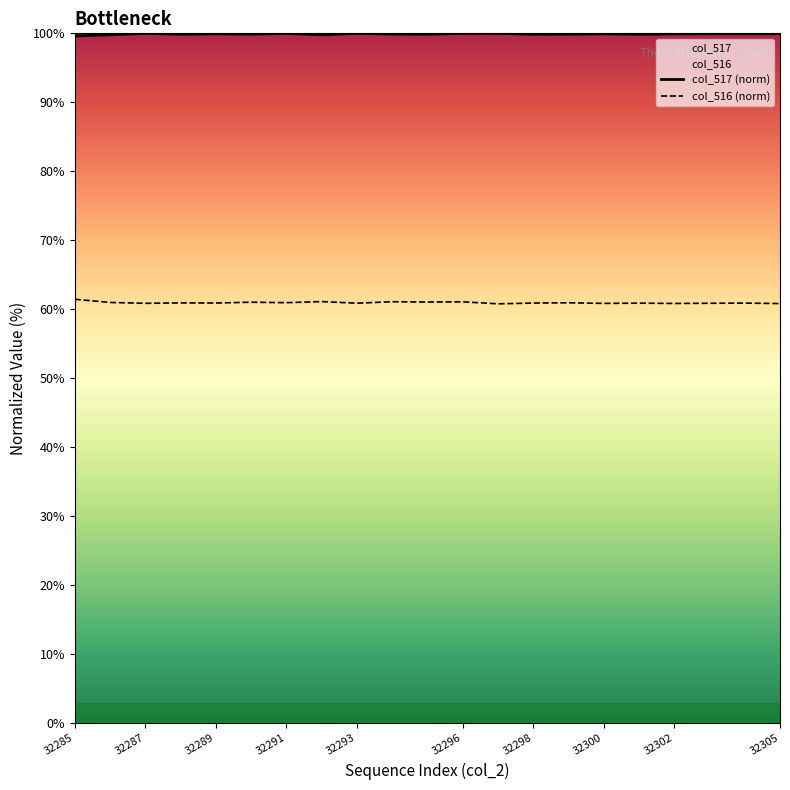

What is the value of the col_517 (norm) point at the 5th from the left?

99.9